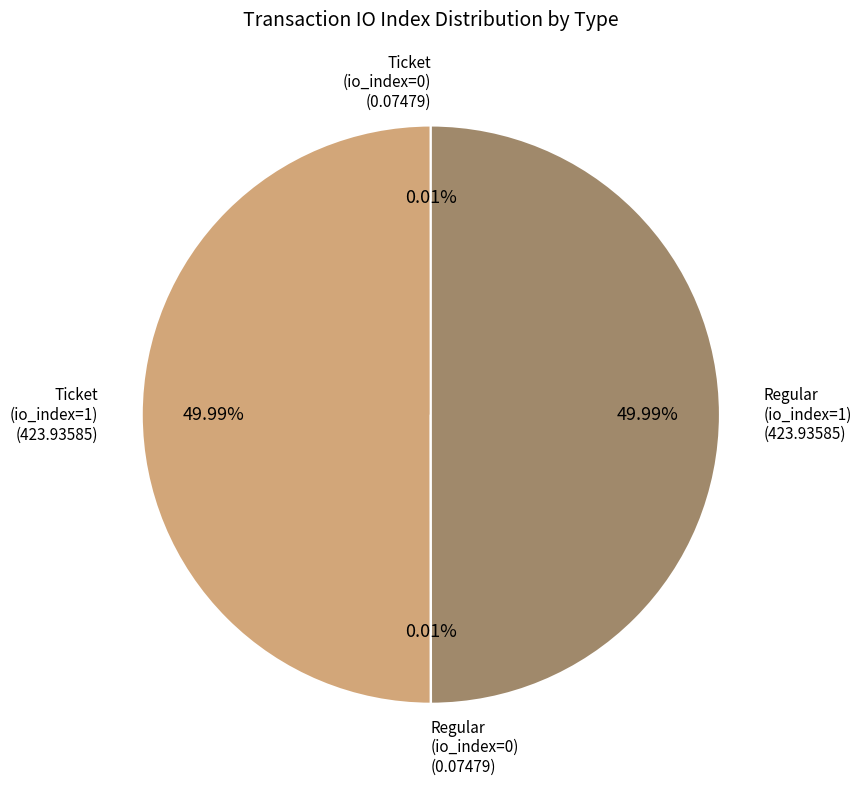

To the nearest percent, what is the average slice percentage?

25%